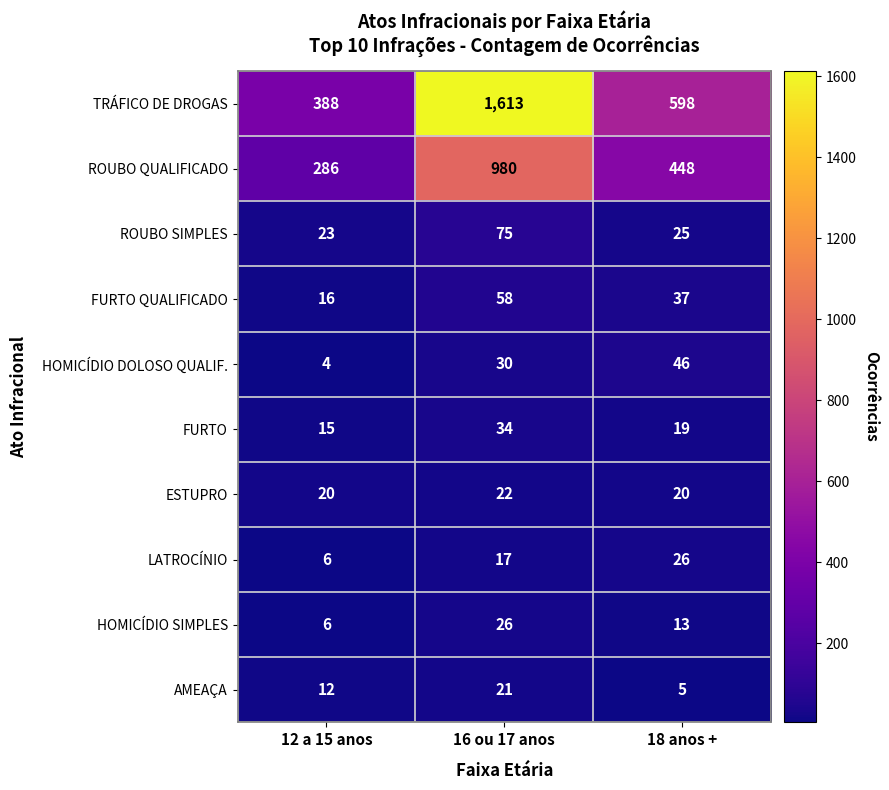

At 18 anos +, list the series in order from smallest to largest.

AMEAÇA, HOMICÍDIO SIMPLES, FURTO, ESTUPRO, ROUBO SIMPLES, LATROCÍNIO, FURTO QUALIFICADO, HOMICÍDIO DOLOSO QUALIF., ROUBO QUALIFICADO, TRÁFICO DE DROGAS